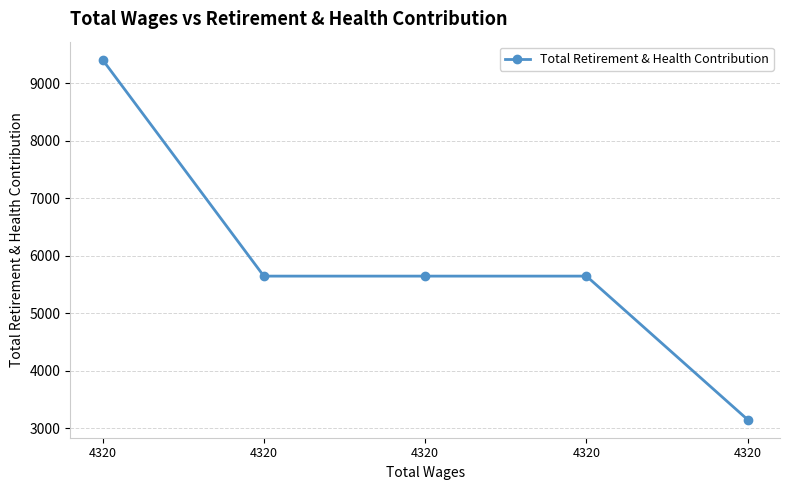

How many lines are shown in the chart?

1